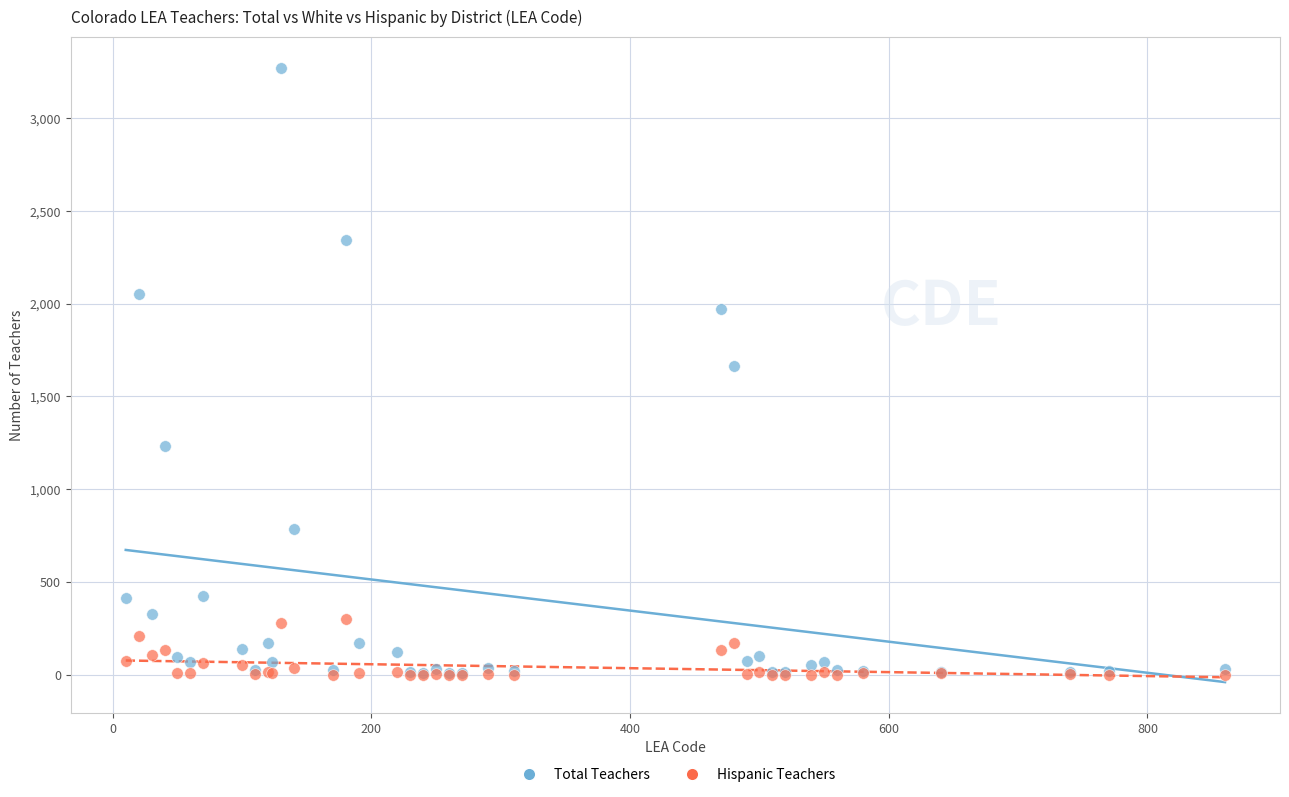

Which series contains the highest Y value?

Total Teachers